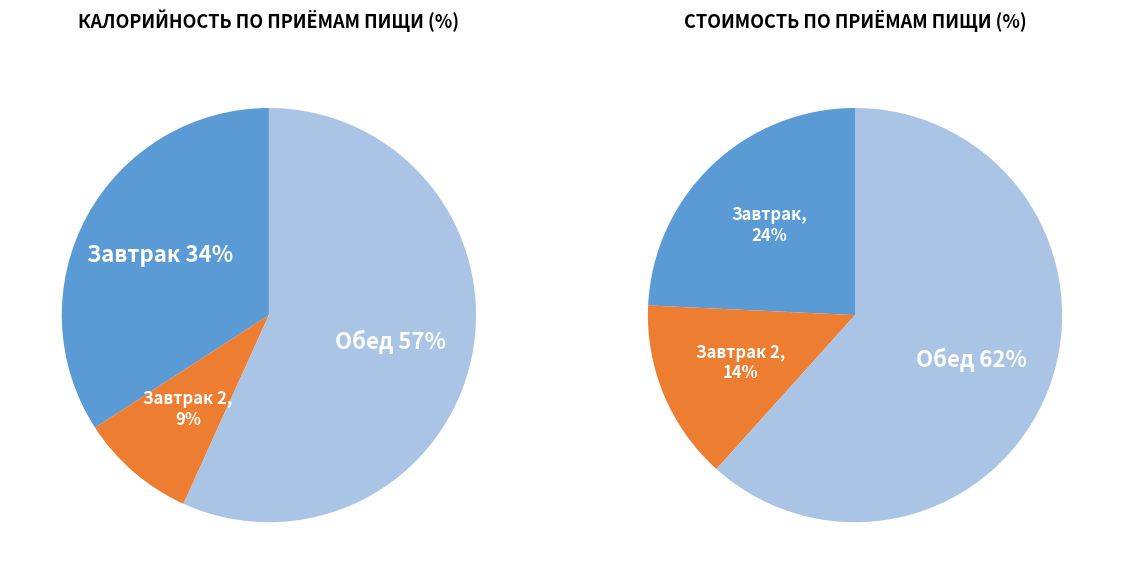

Between Обед and Завтрак, which is larger?

Обед